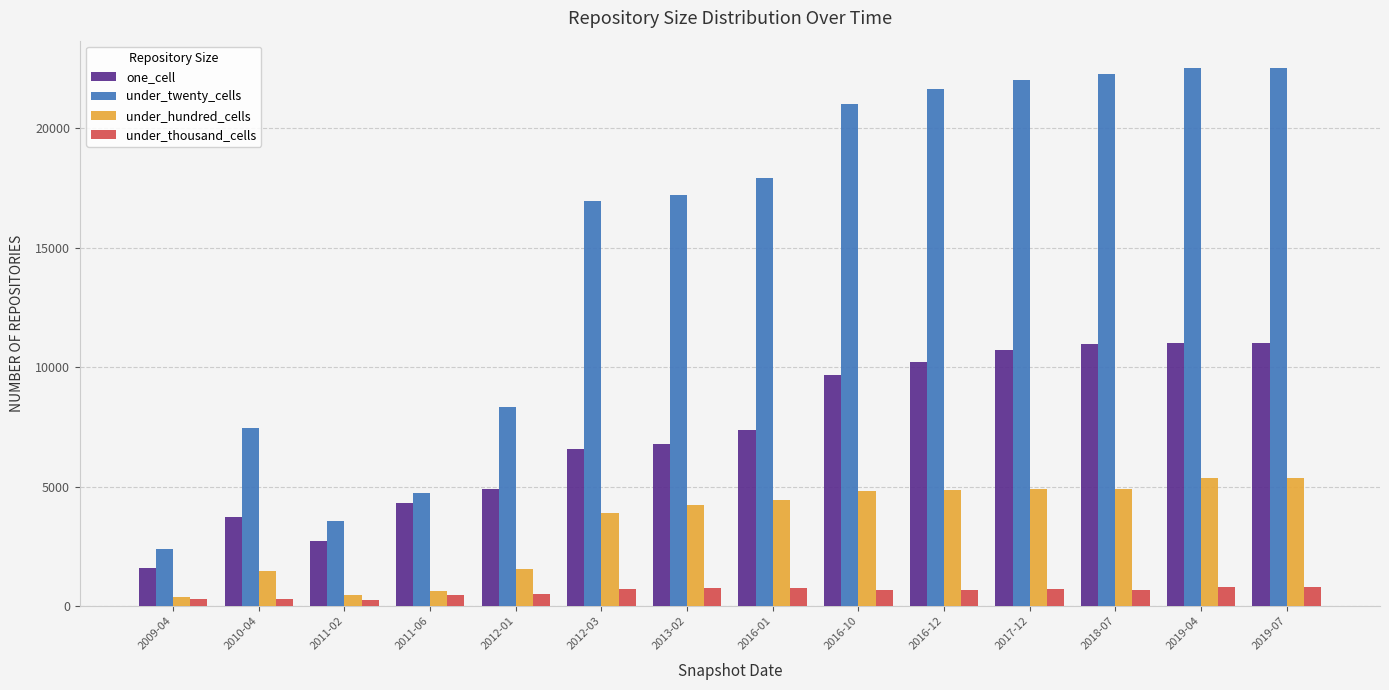

What is the difference between the maximum and minimum values in the under_thousand_cells series?

532